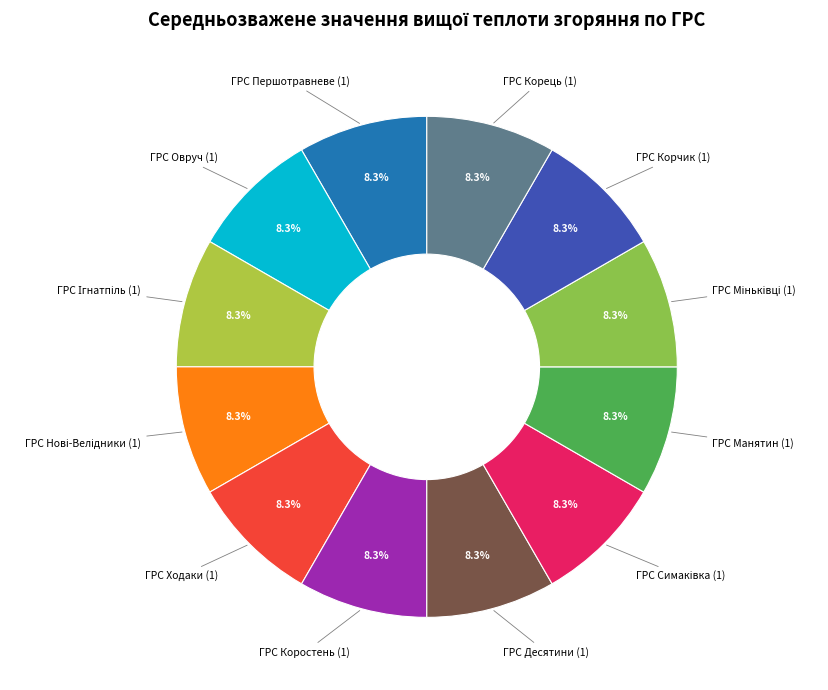

Is there a majority slice in this chart?

No